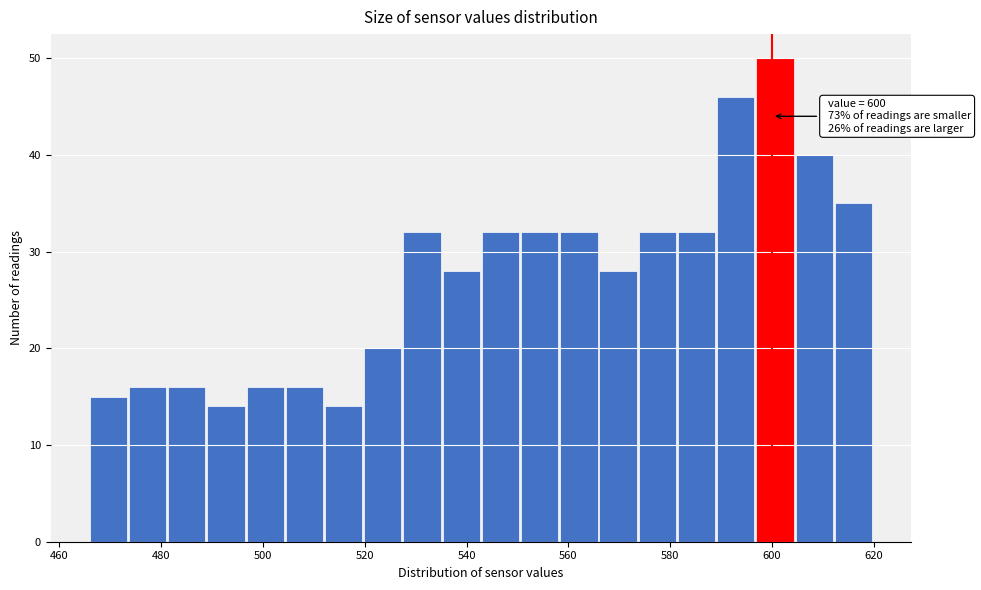

Read against the x-axis, roughly where is the centre of the tallest bar?

600